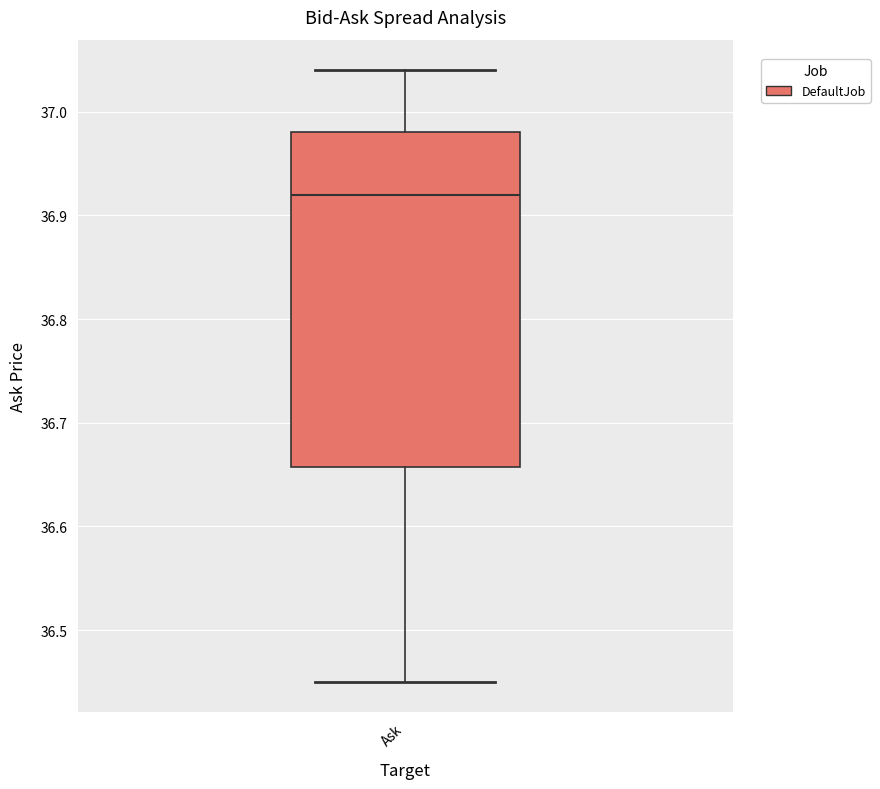

Read this box plot against the y-axis: the position of the median line, the range covered by the box, and the ends of both whiskers. The values are not printed on the chart, so give them approximately, as read against the axis.

median 36.92, box 36.66 to 36.98, whiskers 36.45 to 37.04